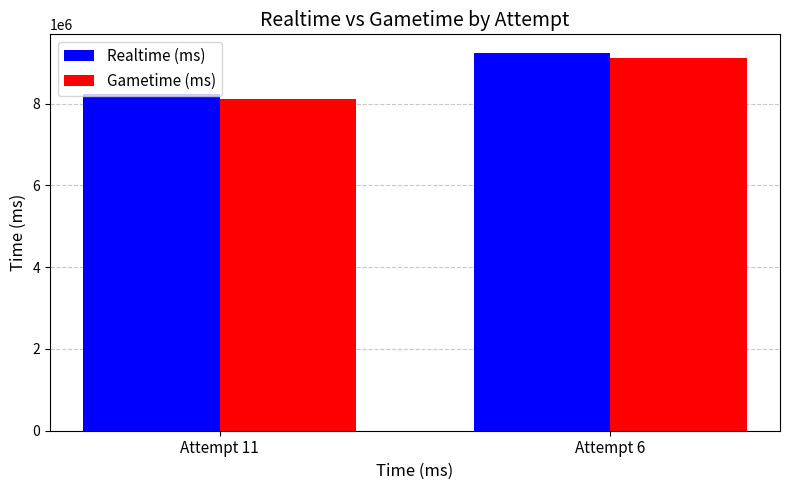

Rank the series by their average value, from highest to lowest.

Realtime (ms), Gametime (ms)